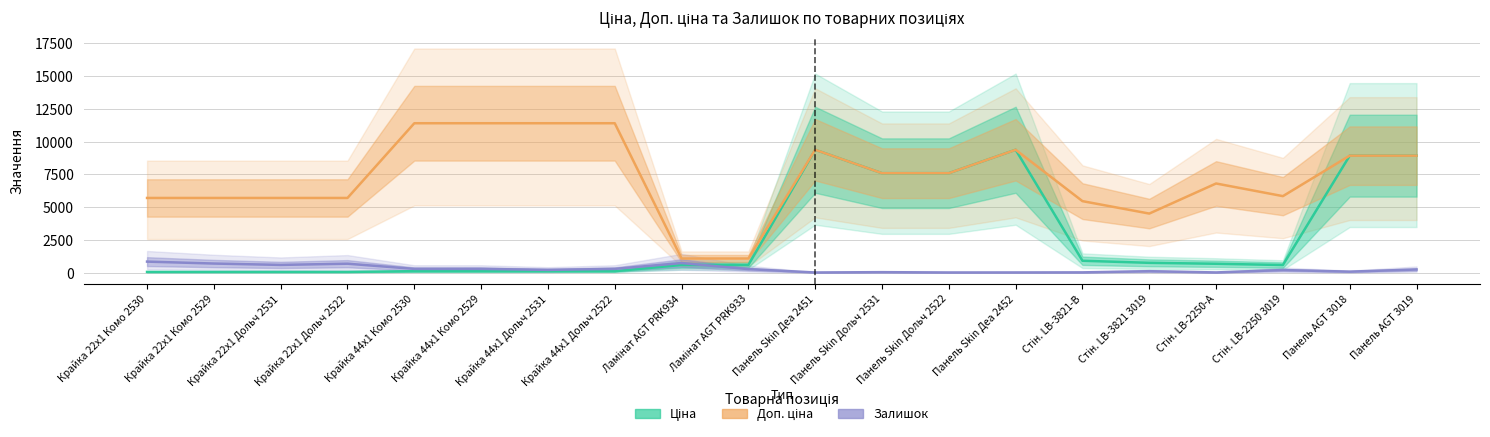

At which category does Залишок reach its first local valley?

Крайка 22x1 Дольч 2531